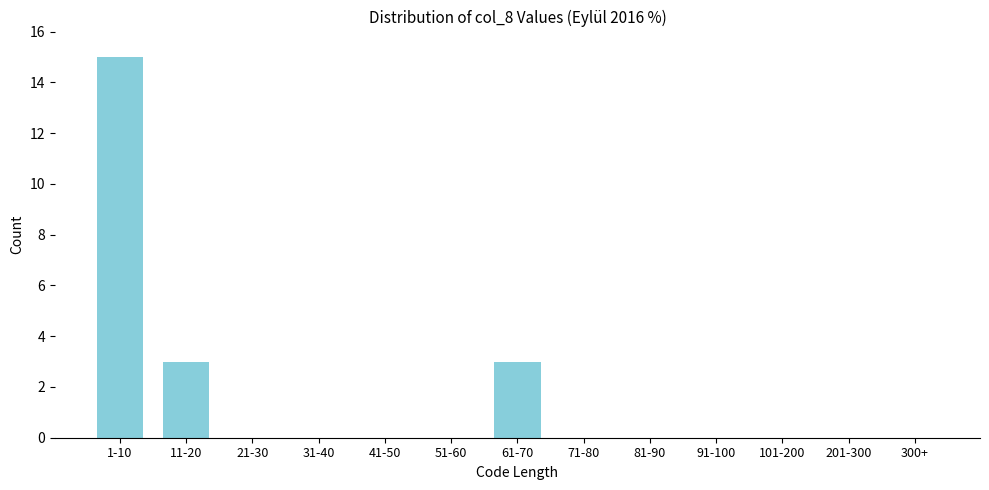

Reading left to right, what are all the values shown in this chart?

1-10=15	11-20=3	21-30=0	31-40=0	41-50=0	51-60=0	61-70=3	71-80=0	81-90=0	91-100=0	101-200=0	201-300=0	300+=0